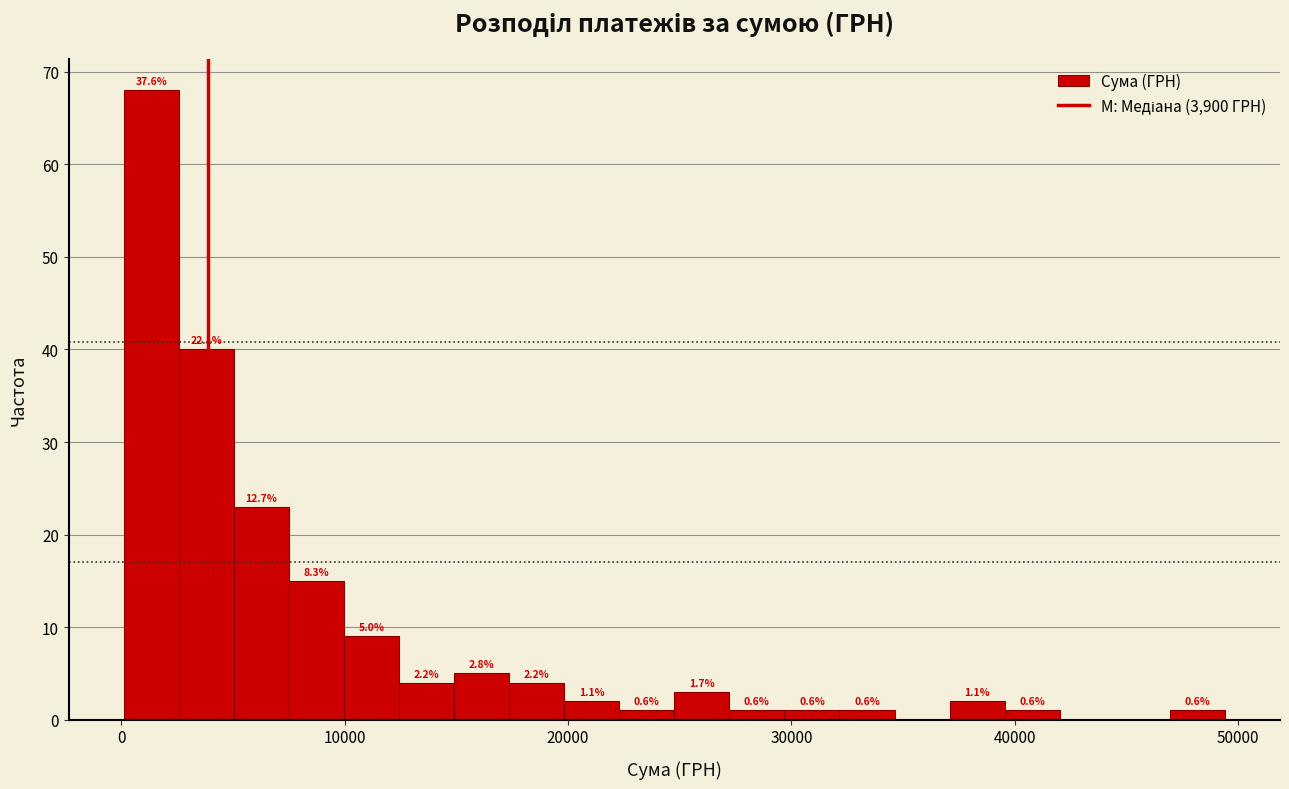

Around what value on the x-axis is the tallest bar? Give the approximate position of its centre, as read against the axis.

1000